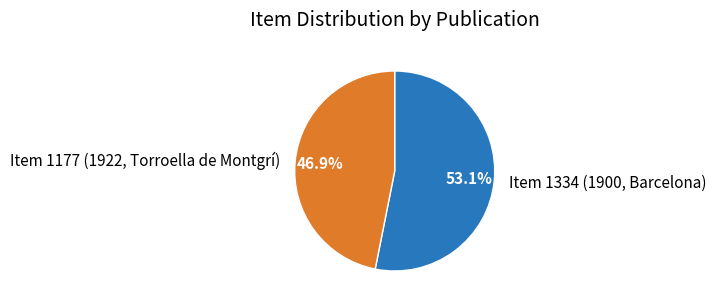

To the nearest percent, what portion does Item 1177 (1922, Torroella de Montgrí) represent?

47%